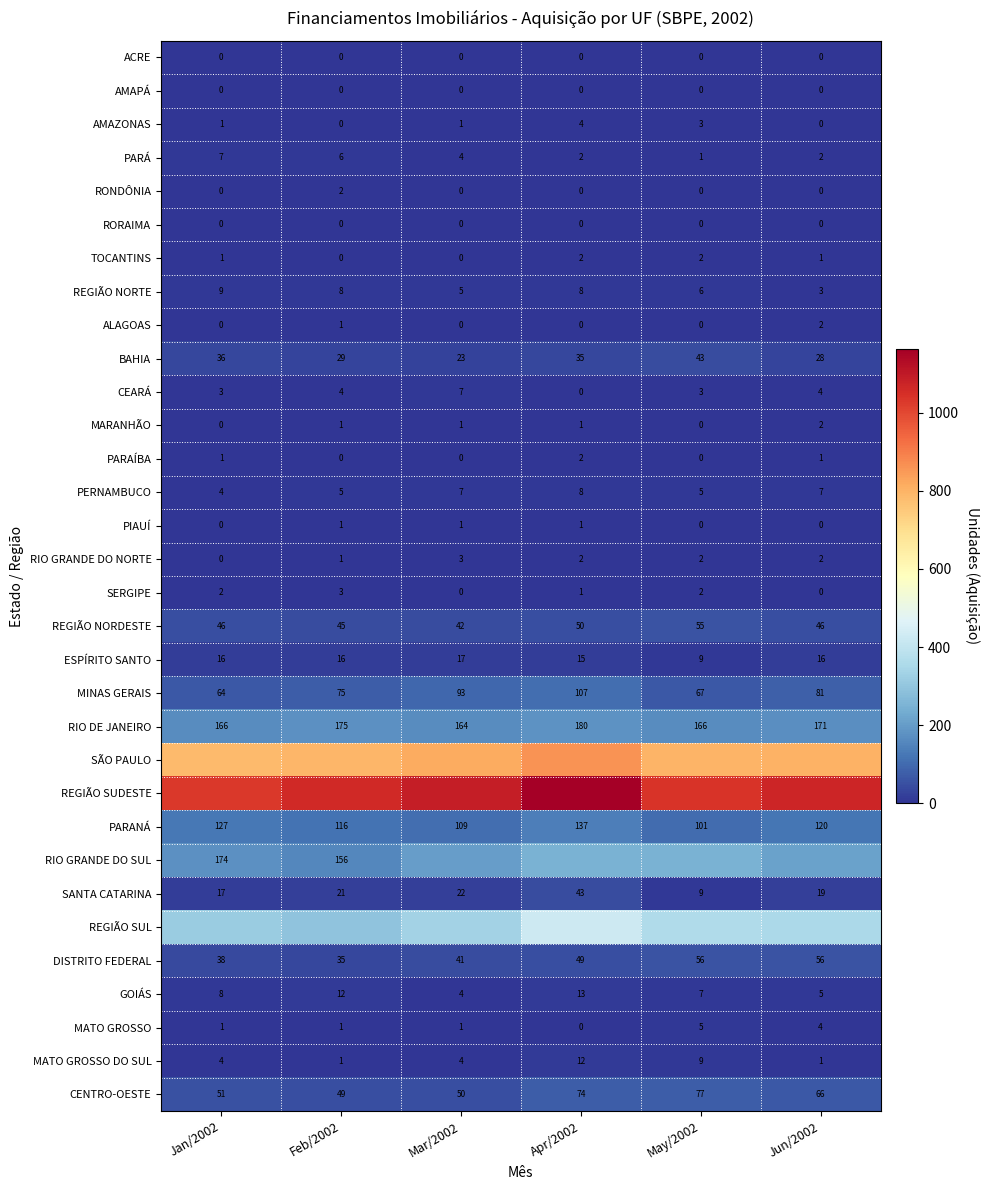

The value of PERNAMBUCO at Mar/2002 is 7. True or false?

True